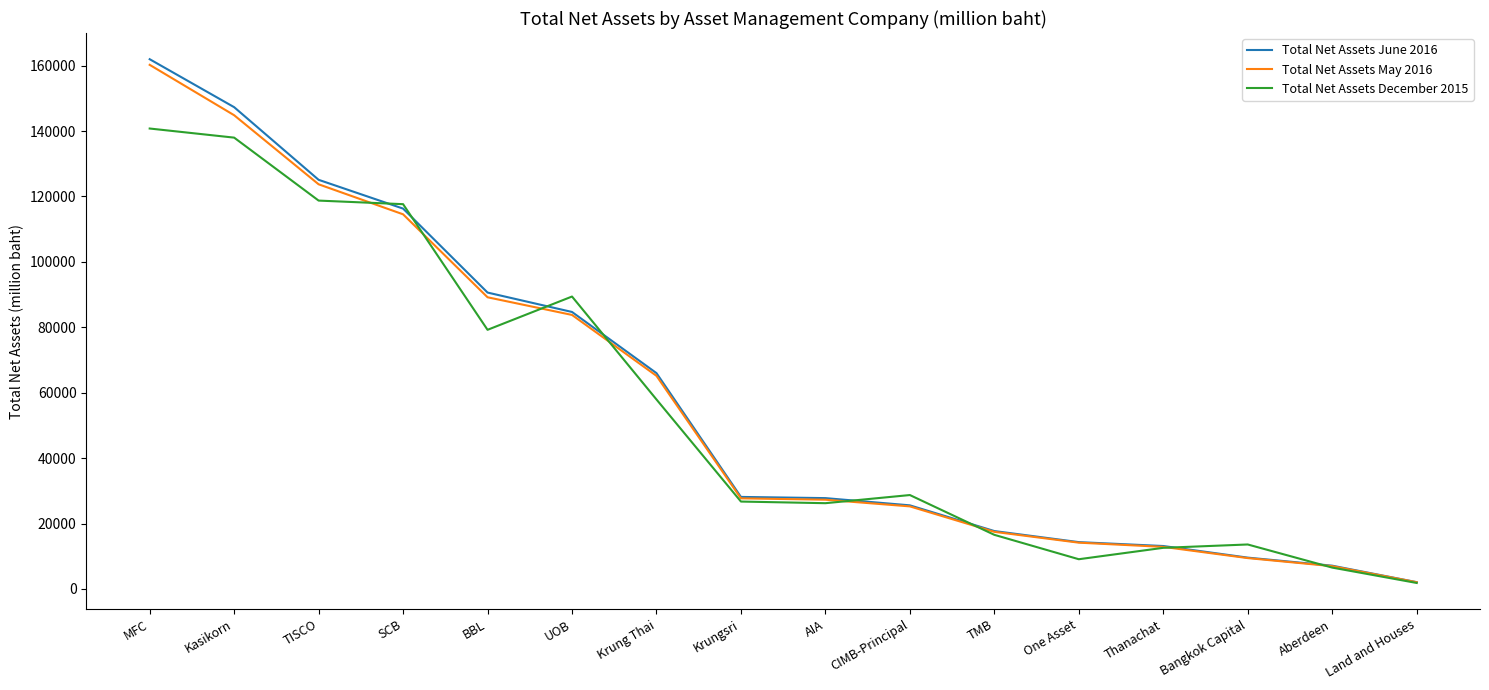

At which label does Total Net Assets May 2016 reach its minimum?

Land and Houses